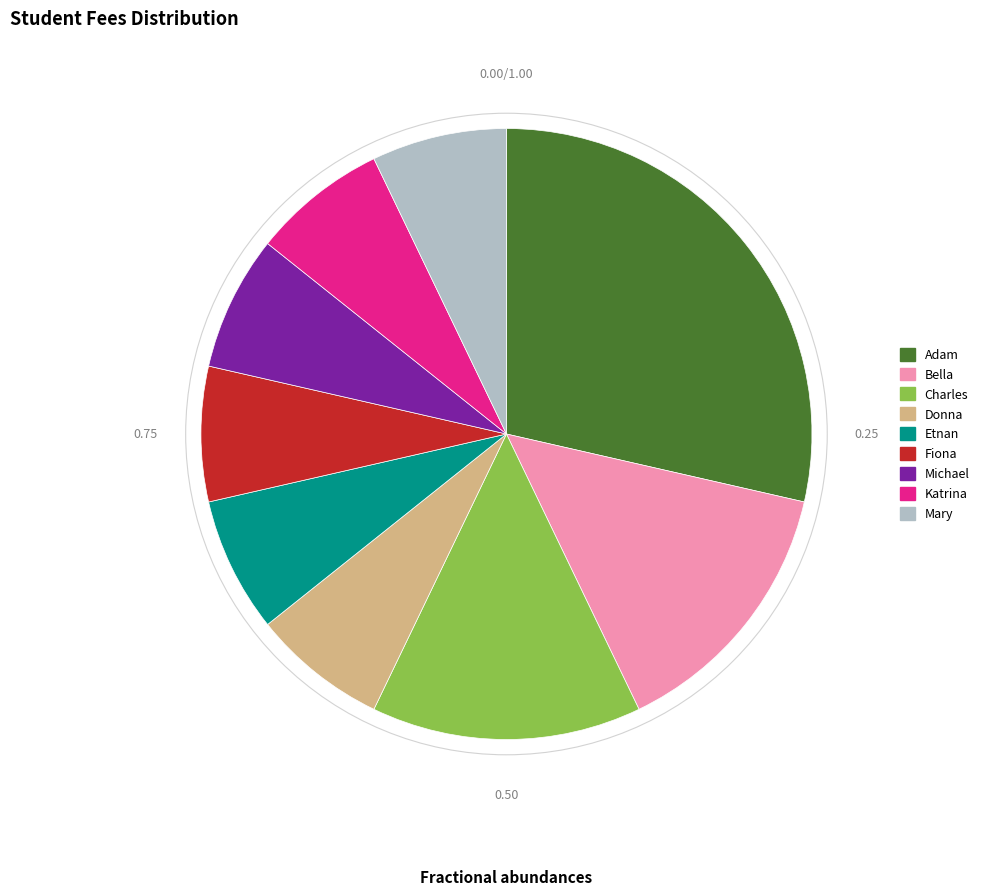

Which has a higher value, Donna or Bella?

Bella